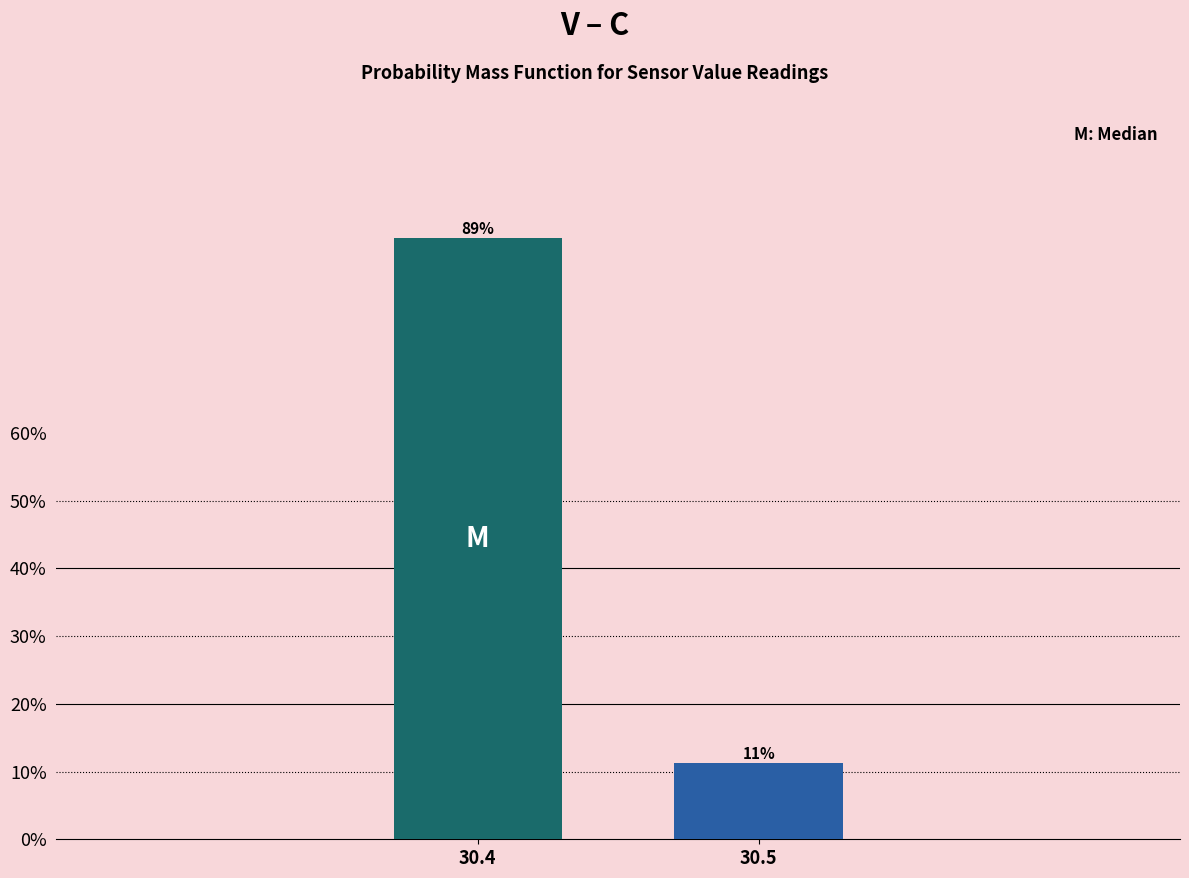

Does the chart contain any negative values?

No